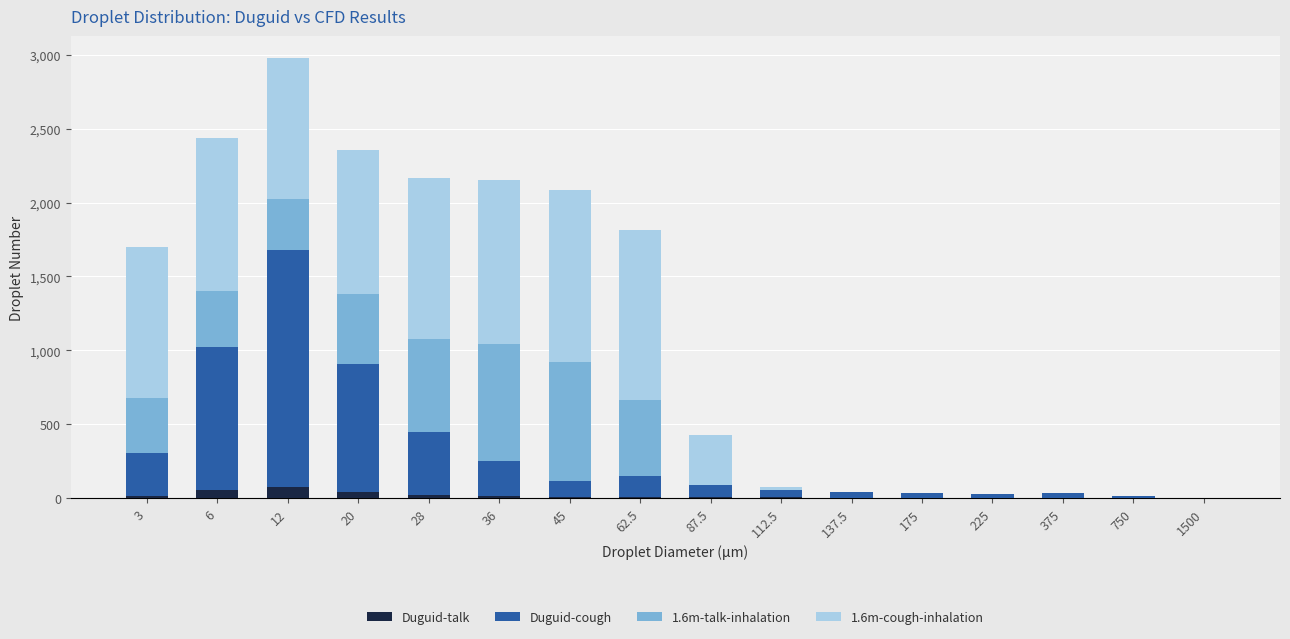

At which category is the sum across all series the highest?

12